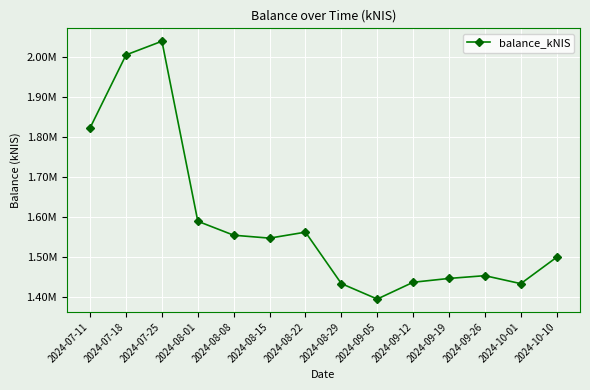

Where is the first local maximum?

2024-07-25